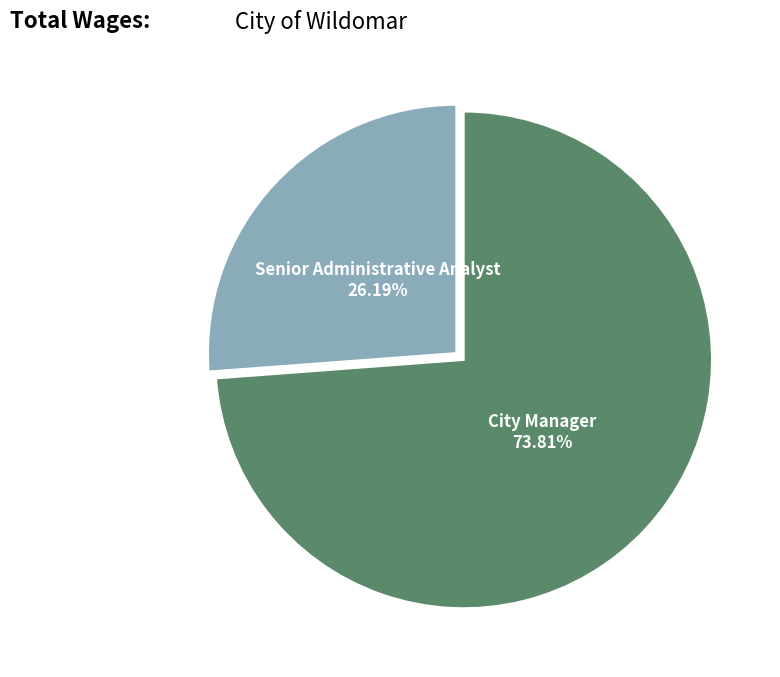

Does any single category account for the majority?

Yes